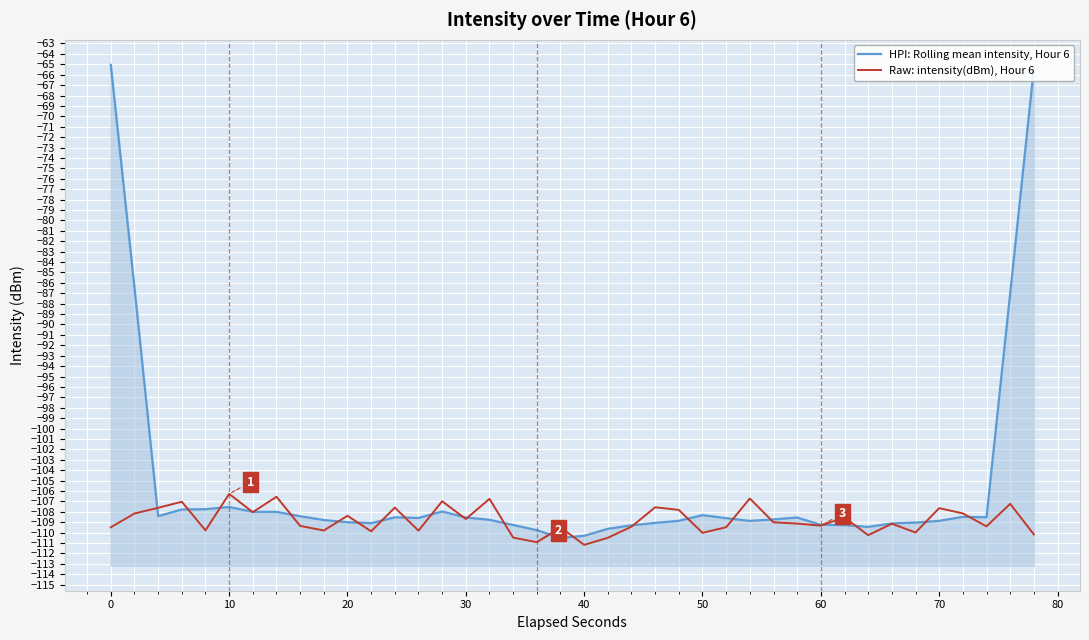

In HPI: Rolling mean intensity, Hour 6, how many points are lower than both neighbors (excluding endpoints)?

7